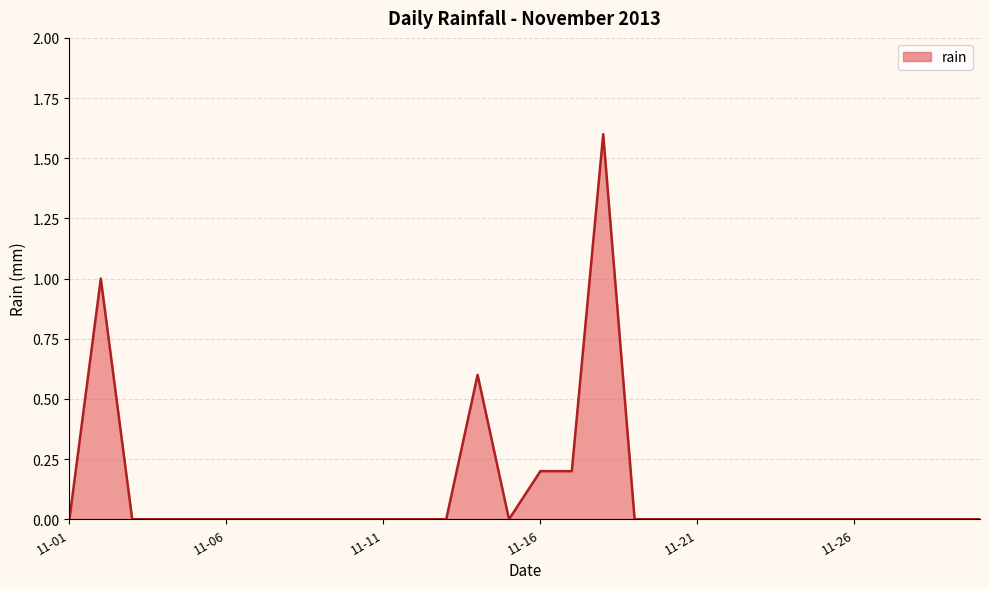

What is the difference between the maximum and minimum values?

1.6